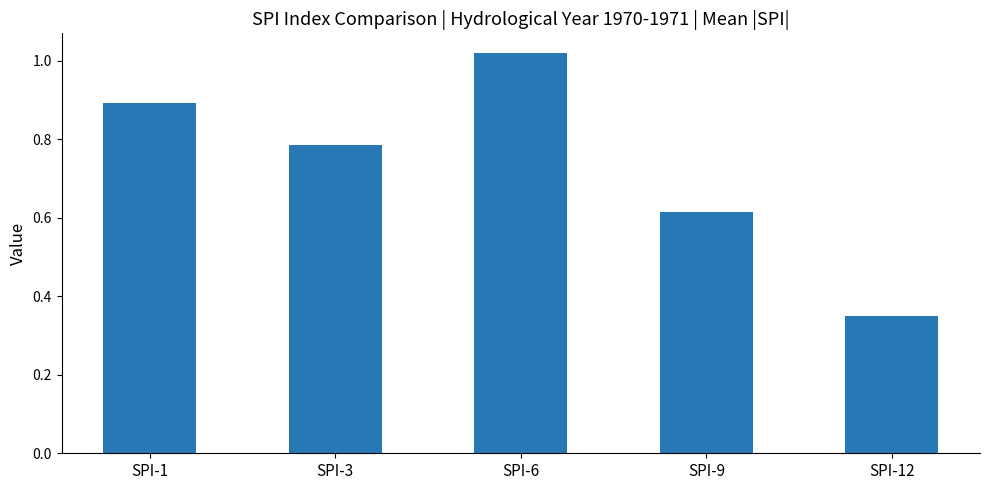

What is the value of the 1st bar from the left?

0.9